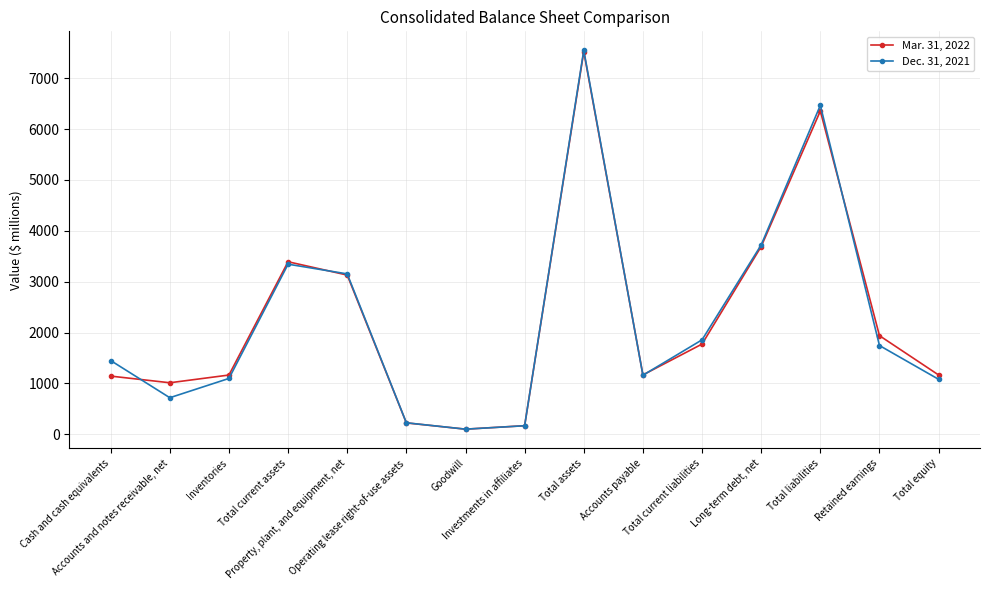

What is the average value of the Mar. 31, 2022 series?

2265